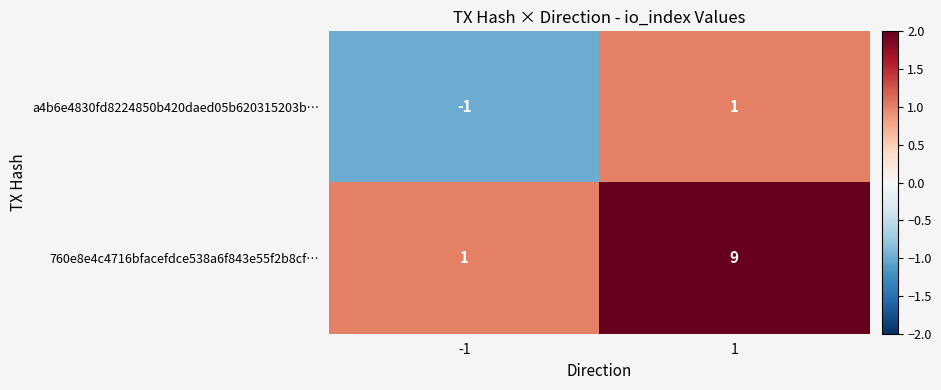

What value does the 760e8e4c4716bfacefdce538a6f843e55f2b8cf… series have at 1?

9